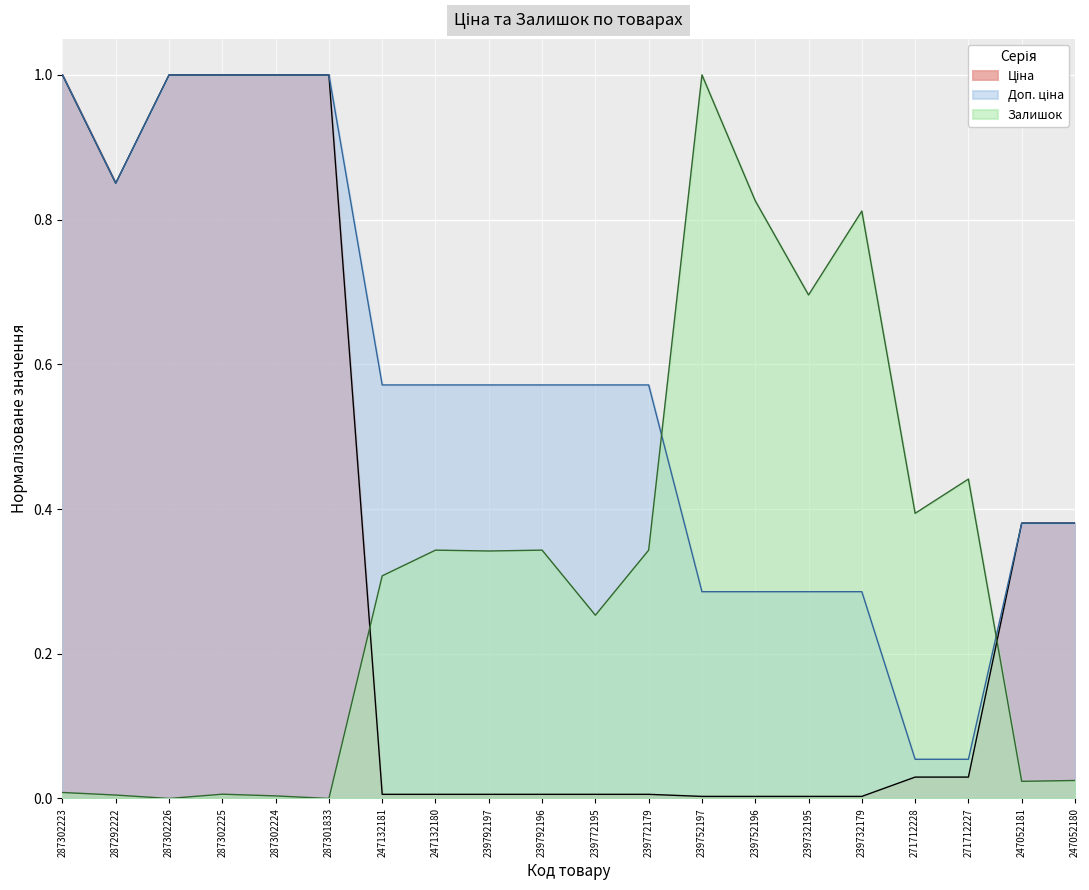

Is the value of Ціна at 247132180 greater than the value of Доп. ціна at 287302225?

No